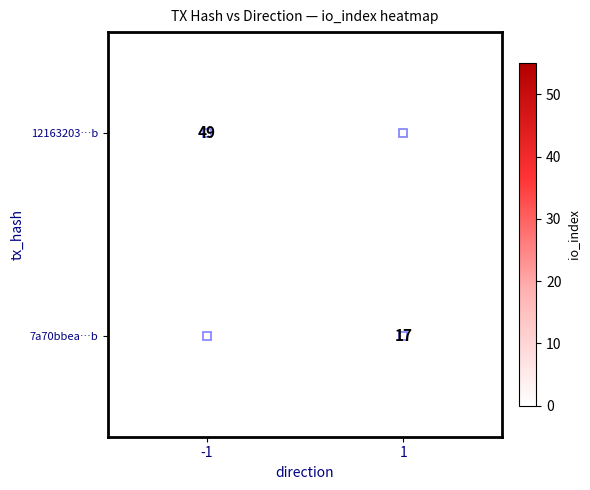

True or false: 7a70bbea…b has a value of 23 at 1.

False